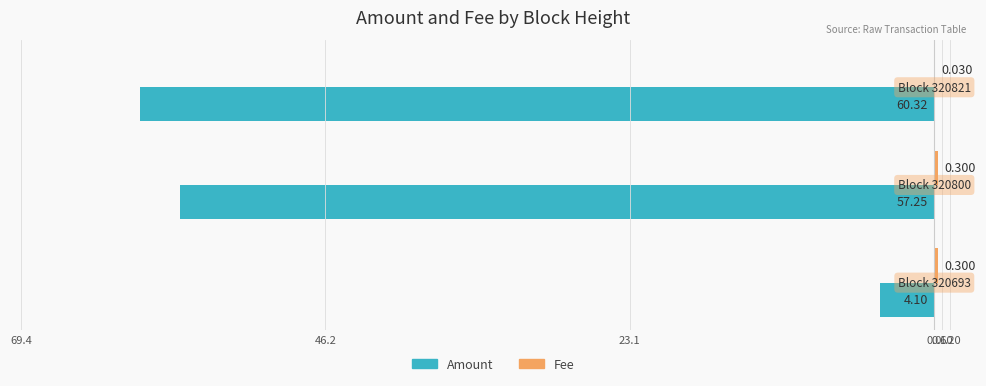

Reading left to right, list all the values displayed in this chart.

Amount: -4.1	-57.2	-60.3
Fee: 0.3	0.3	0.0